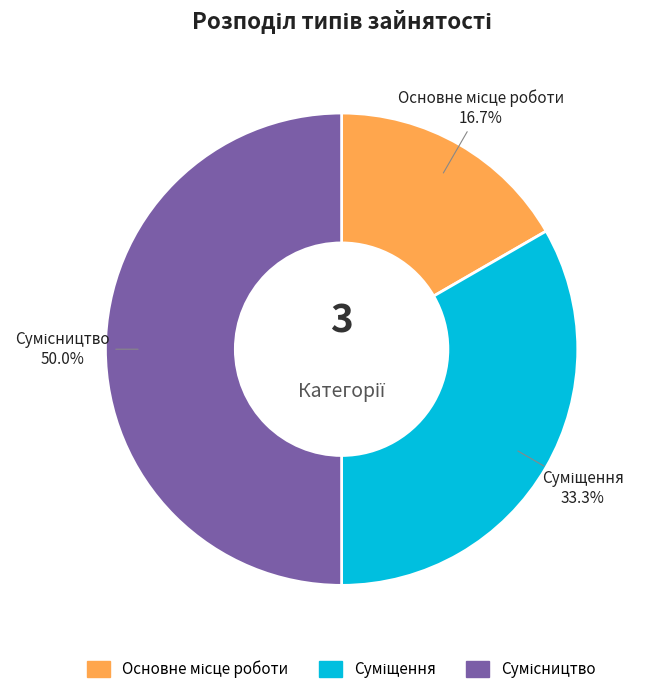

How many segments does this pie chart have?

3